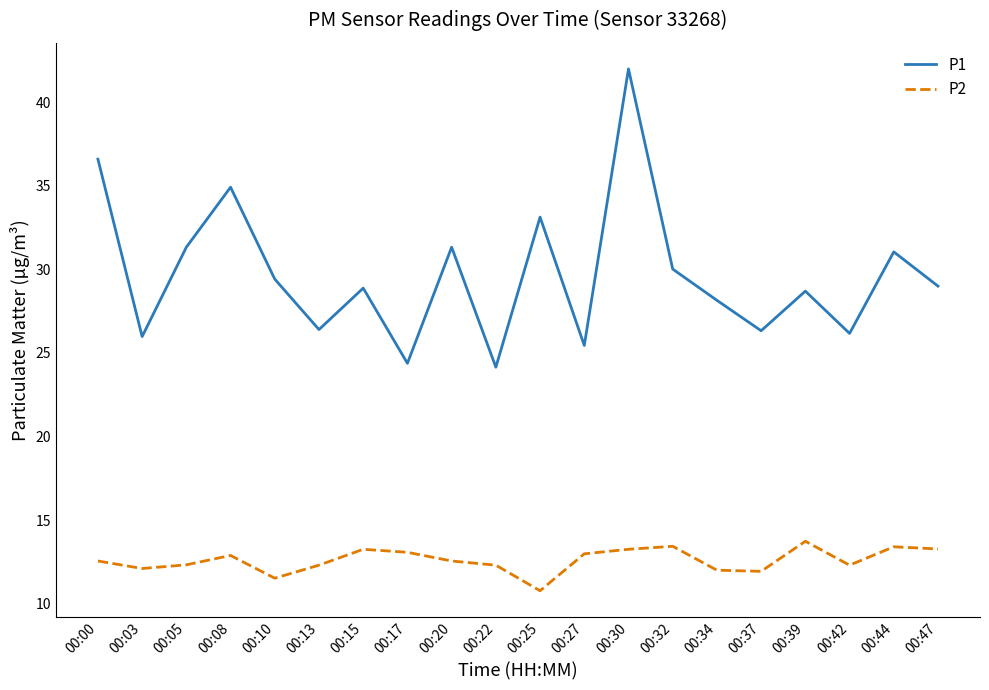

At which category does P1 reach its first local valley?

00:03